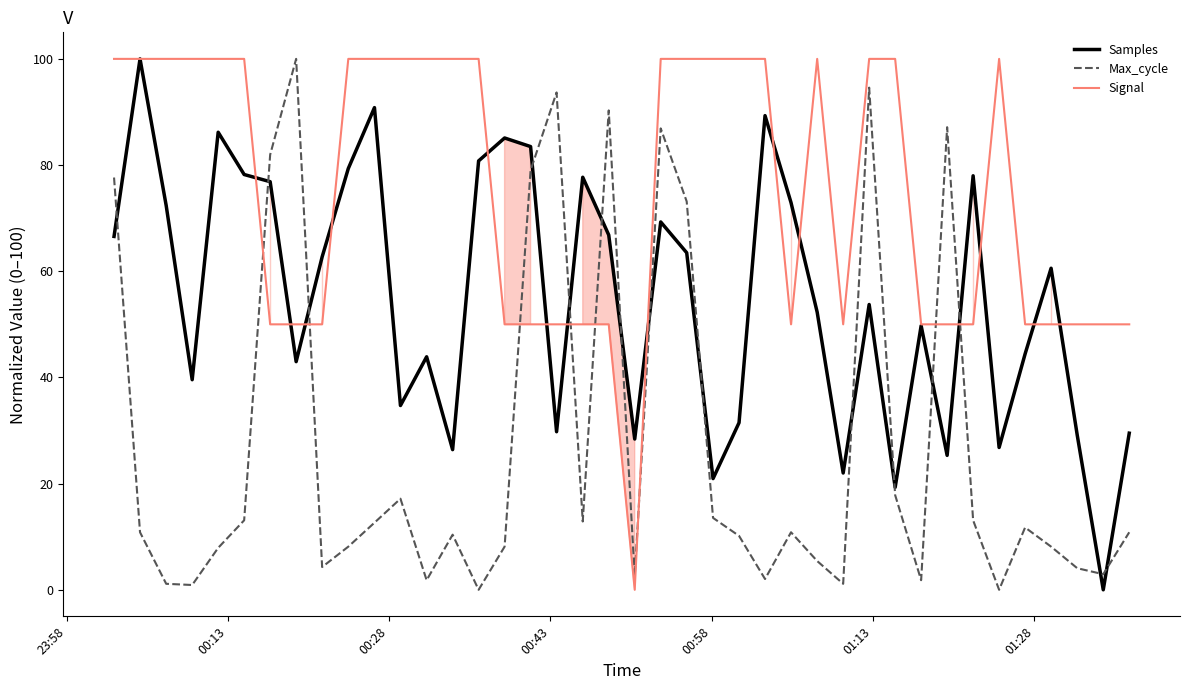

Count the number of categories in the chart.

40